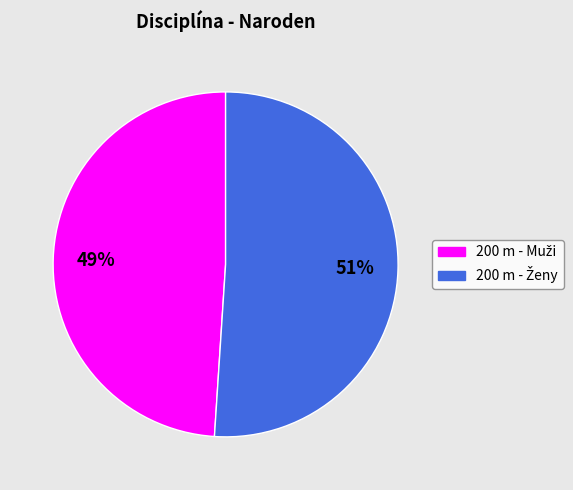

To the nearest percent, what is the difference between the largest and smallest slice percentages?

2%